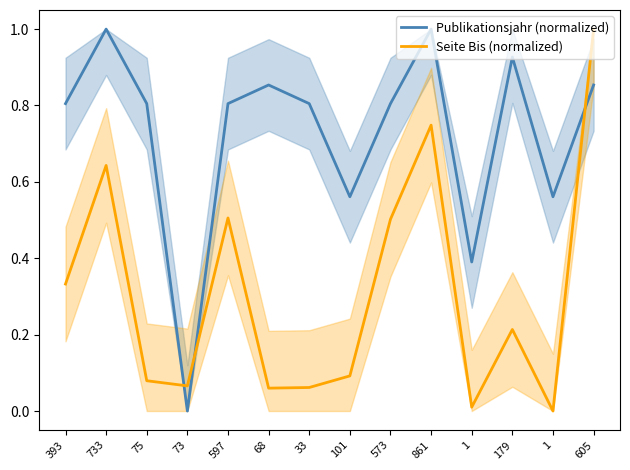

How many values in Seite Bis (normalized) are above zero?

13